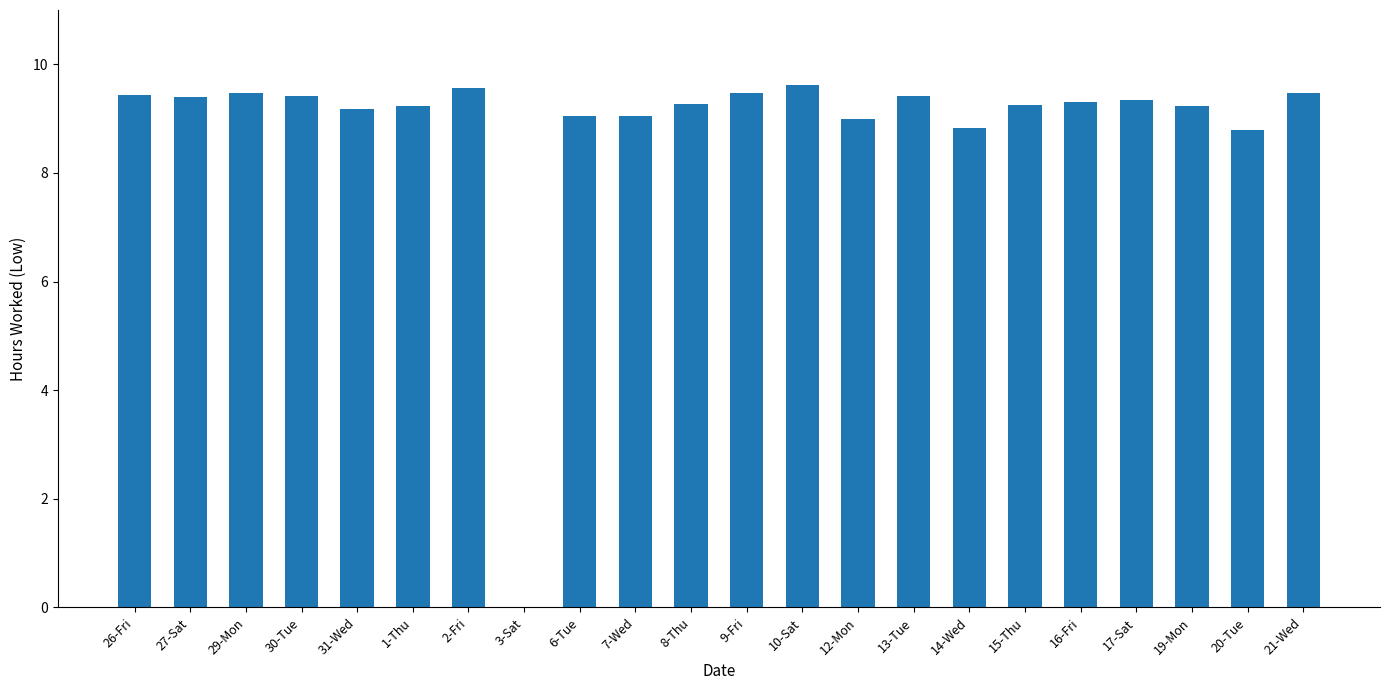

What is the greatest value displayed?

9.6